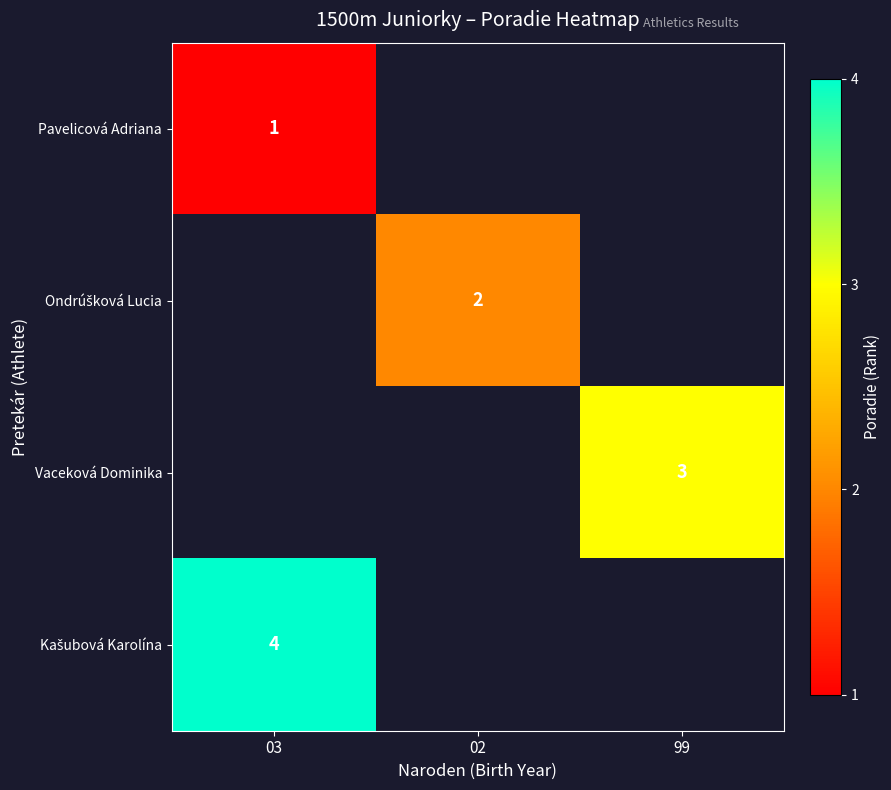

List the labels in order of Ondrúšková Lucia value, largest first.

03, 02, 99